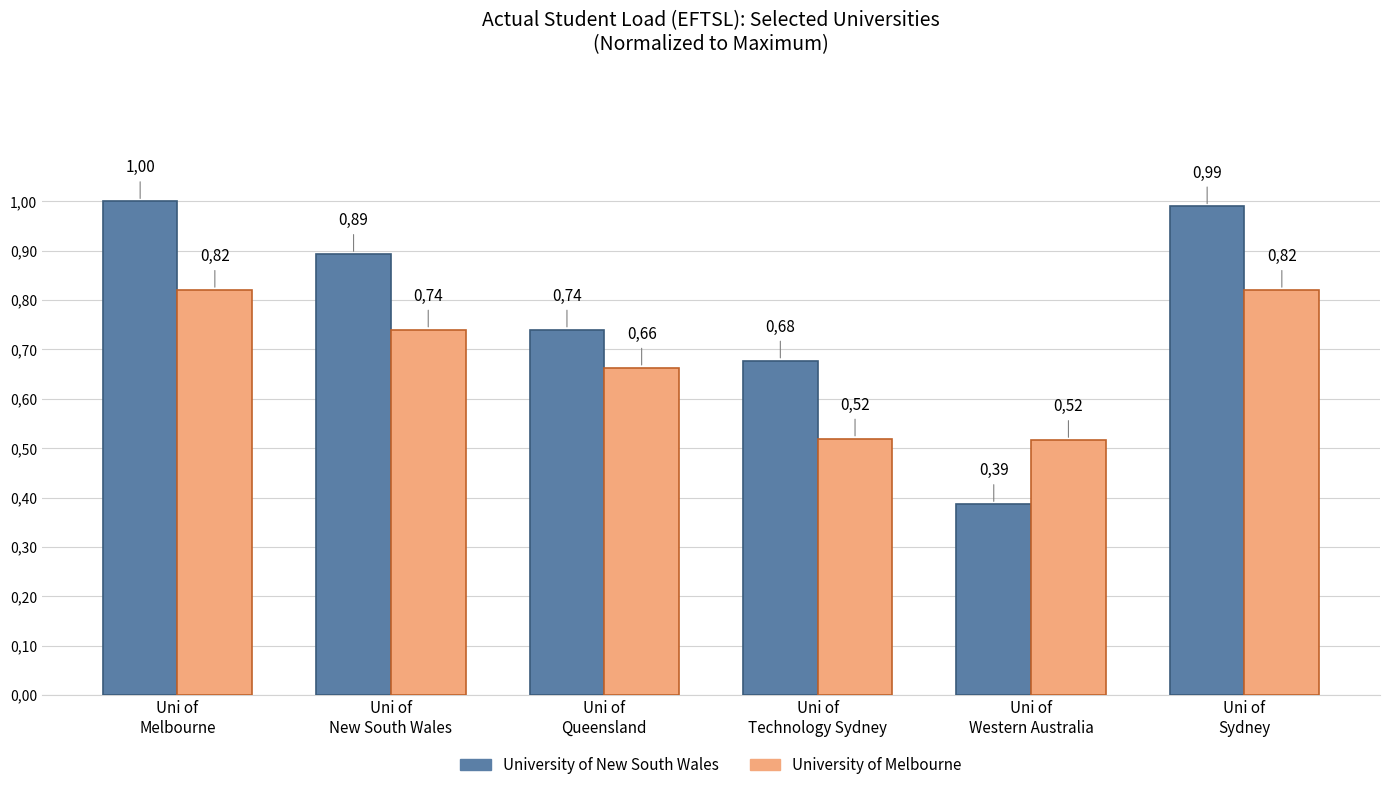

Read the University of Melbourne value at Uni of
Technology Sydney.

0.5